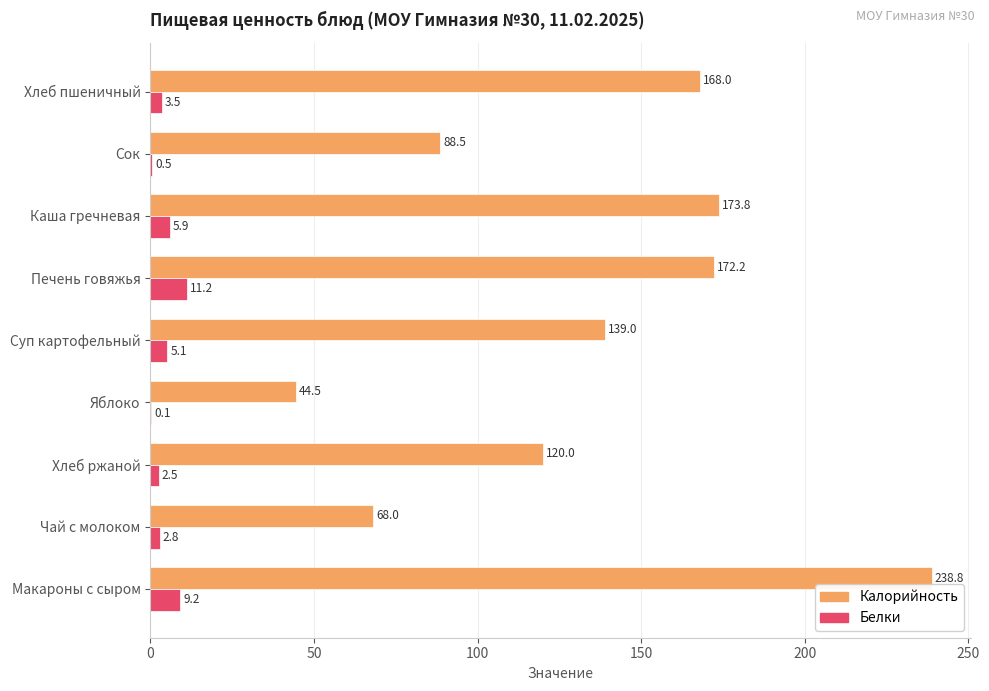

What is the sum of all Калорийность values?

1212.8